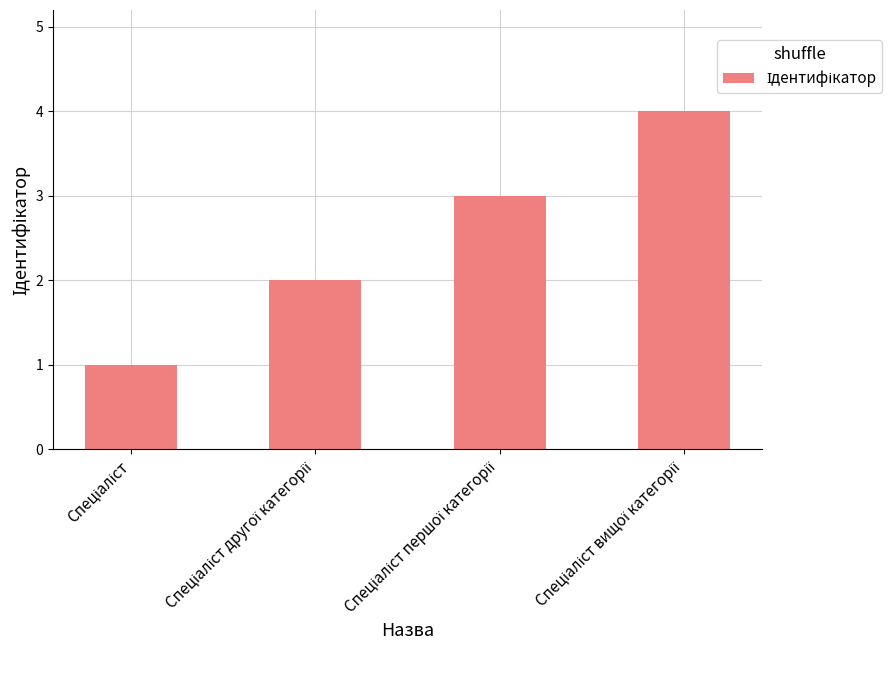

What is the sum of all values?

10